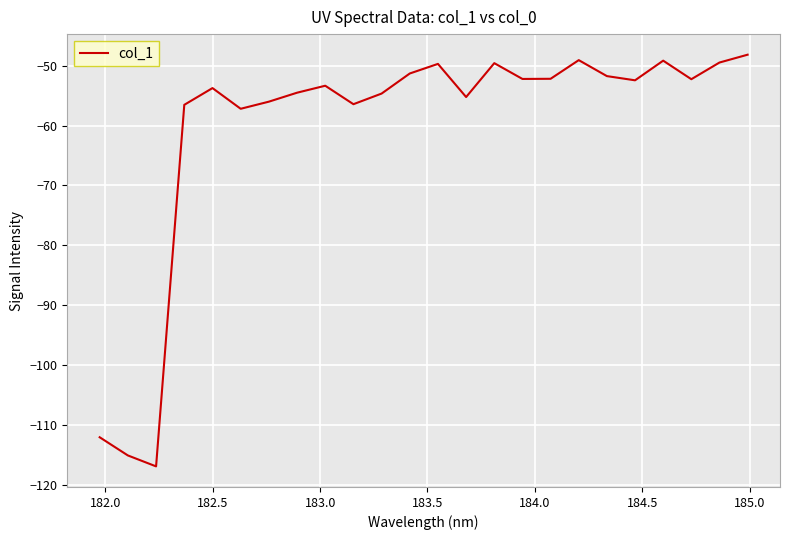

What is the difference between the maximum and minimum values?

68.6